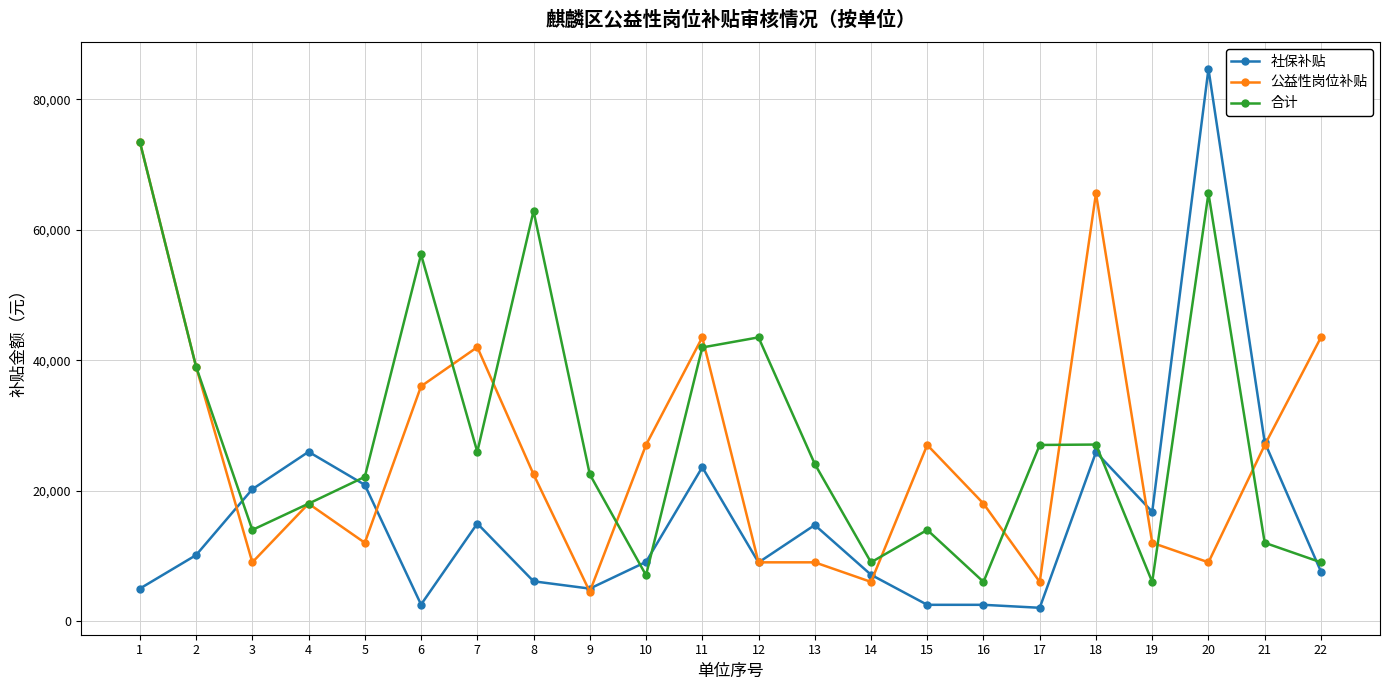

In 合计, how many points are higher than both neighbors (excluding endpoints)?

6